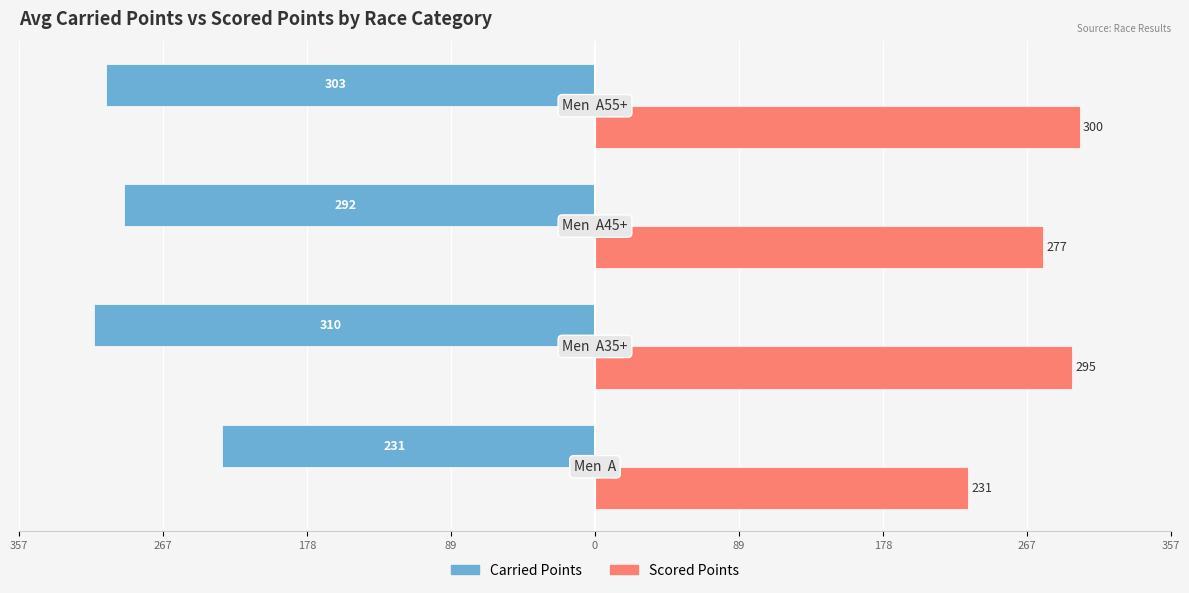

What are all the series names shown in the legend?

Carried Points, Scored Points